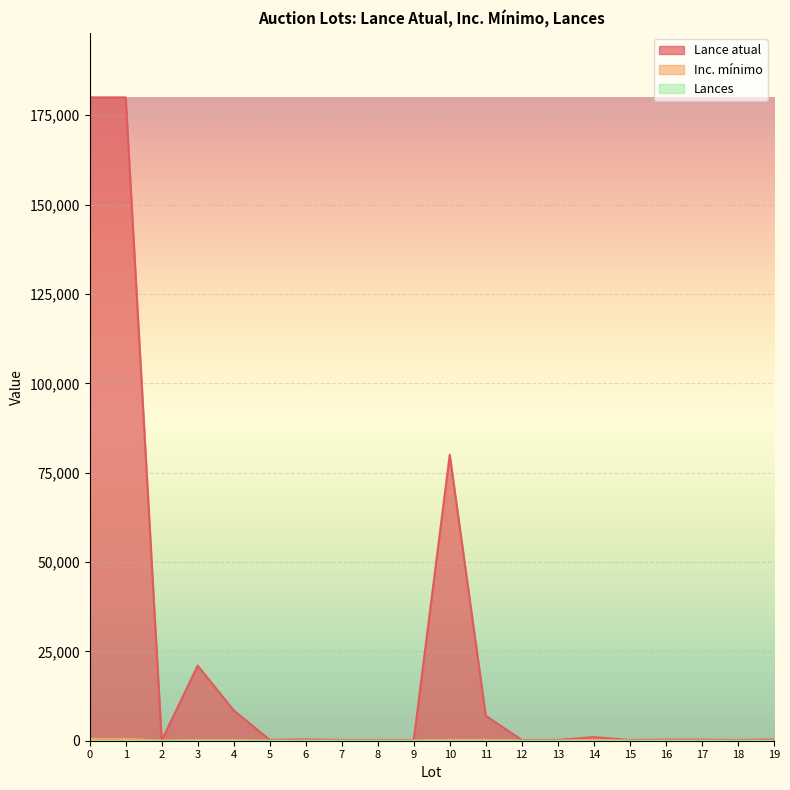

What is the value of the Inc. mínimo point at the 8th from the left?

50